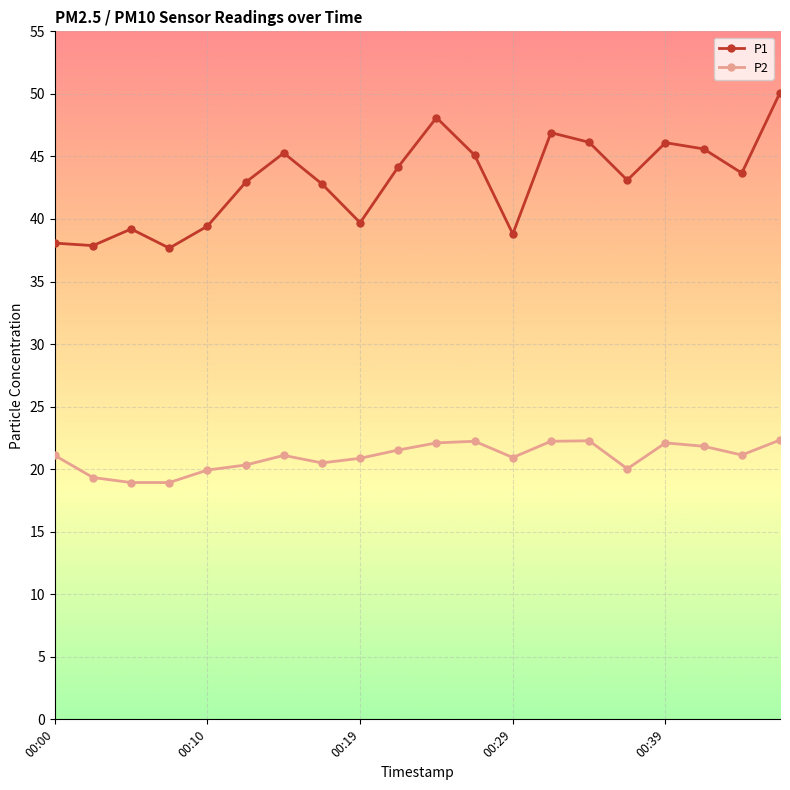

True or false: P1 has more than 2 interior local peaks.

True